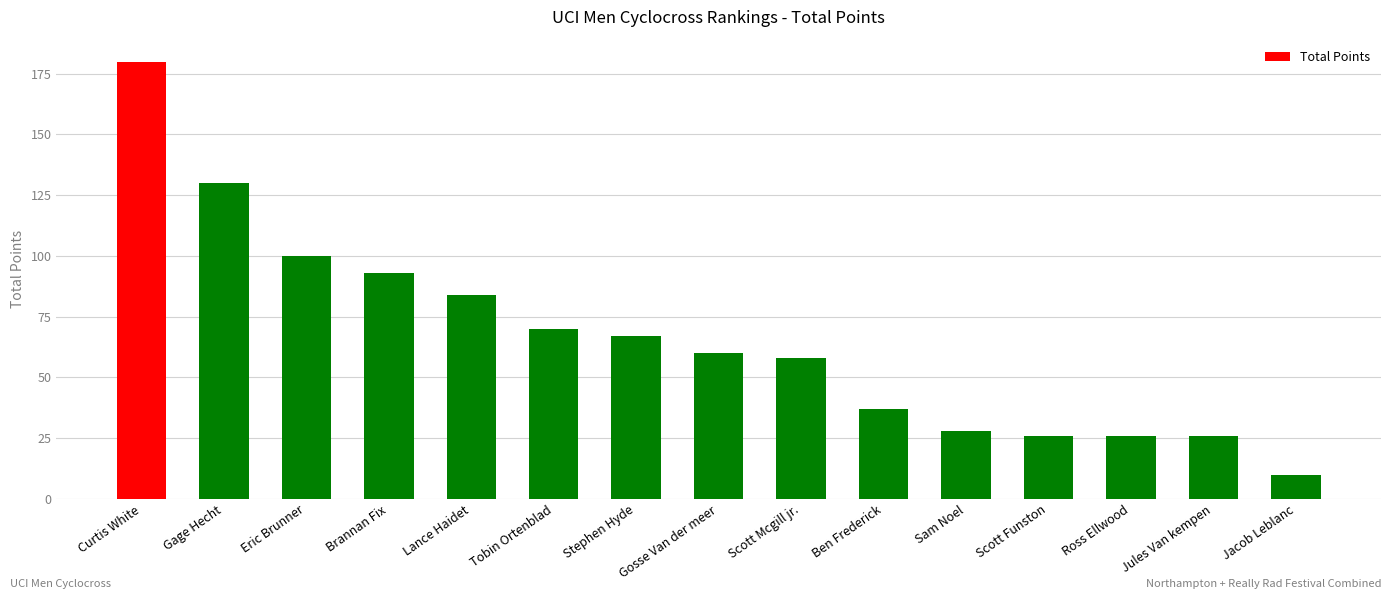

What is the change in value from Brannan Fix to Ross Ellwood?

-67